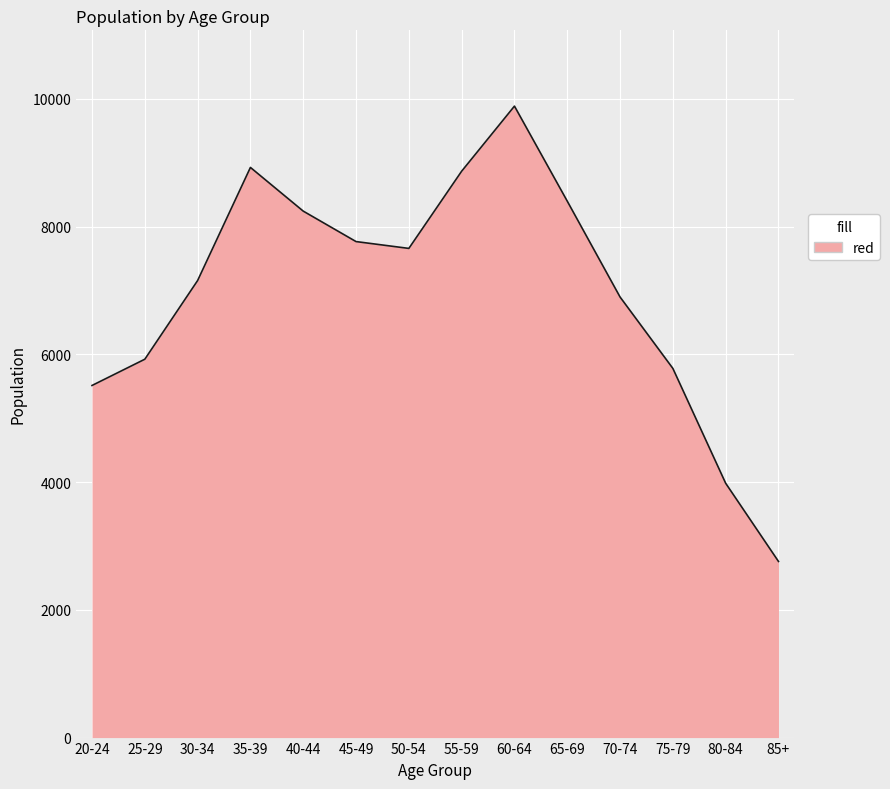

Which has a higher value, 25-29 or 55-59?

55-59